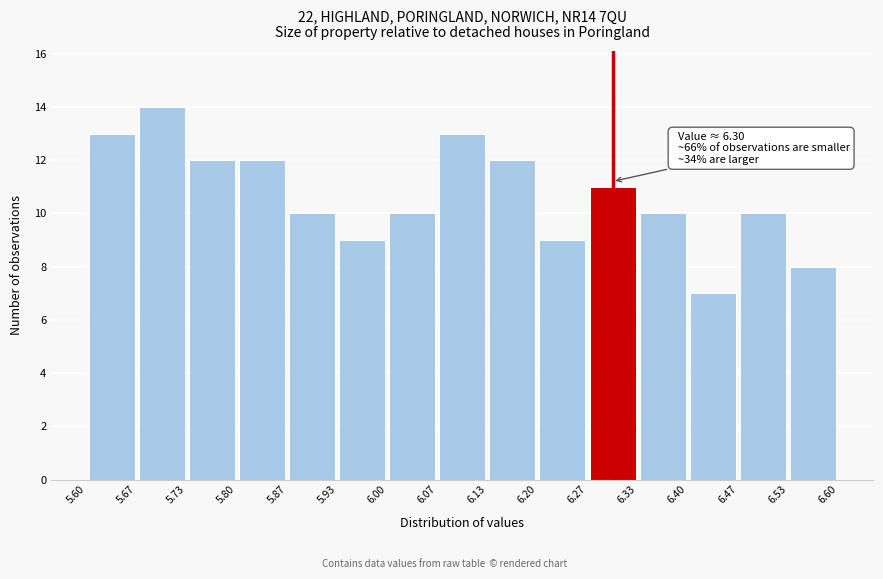

Over which range of the x-axis is the bar tallest?

5.67 to 5.73